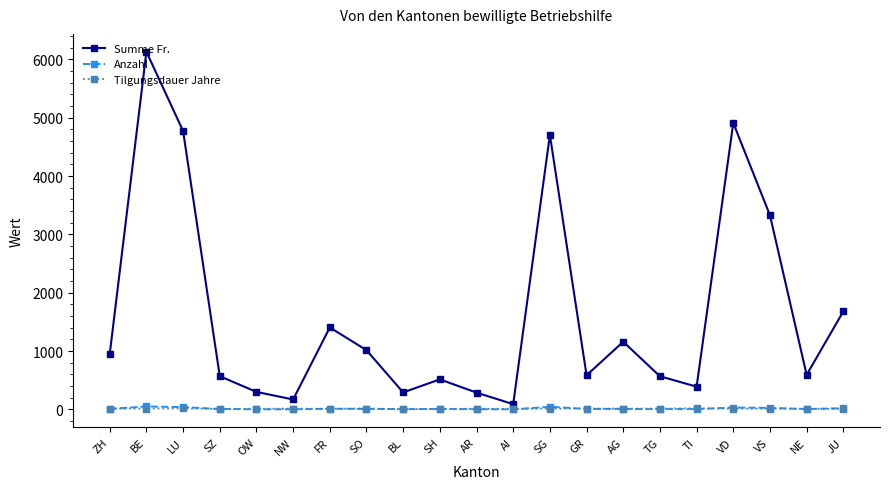

What is the total value across all series at TG?

587.4